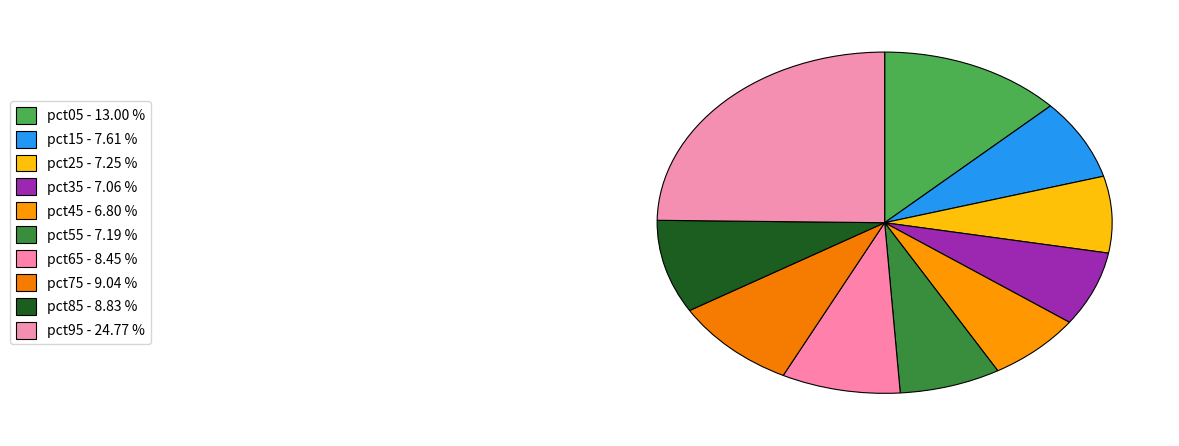

Does pct55 represent more than half of the total?

No